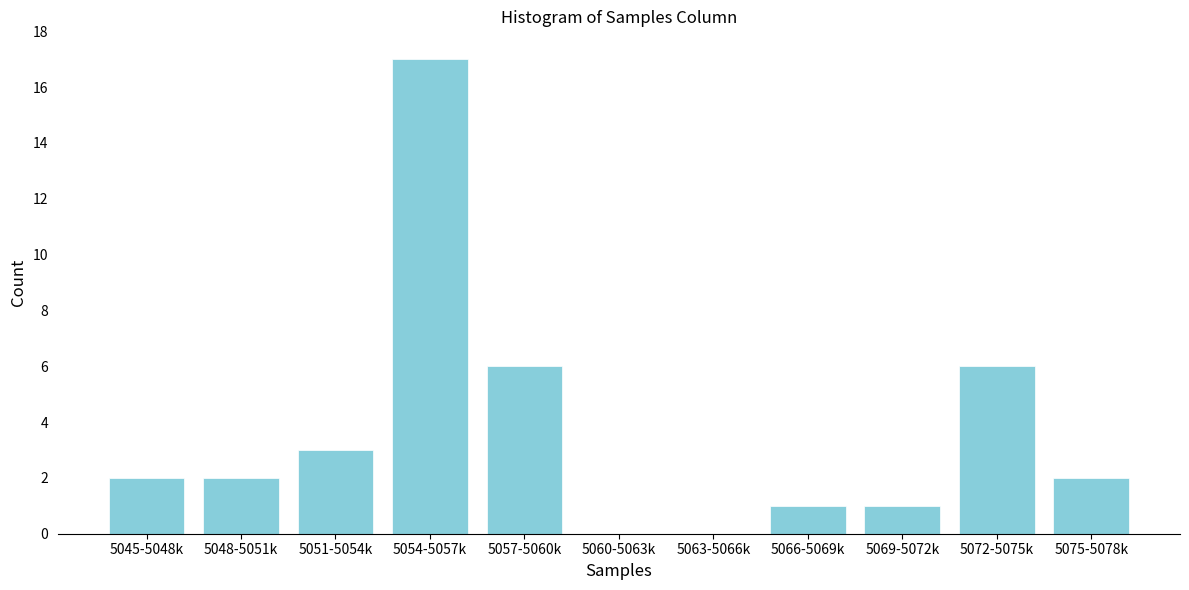

Reading left to right, extract all data points from this chart.

5045-5048k=2	5048-5051k=2	5051-5054k=3	5054-5057k=17	5057-5060k=6	5060-5063k=0	5063-5066k=0	5066-5069k=1	5069-5072k=1	5072-5075k=6	5075-5078k=2